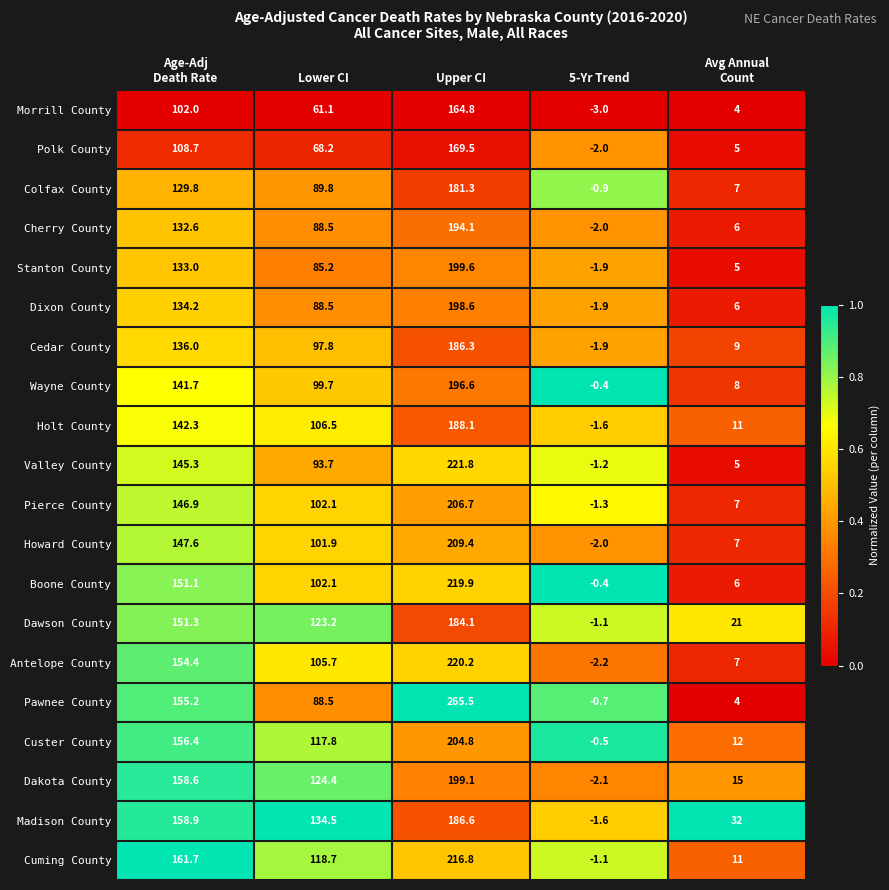

What is the difference between the highest and lowest values at Upper CI?

100.7